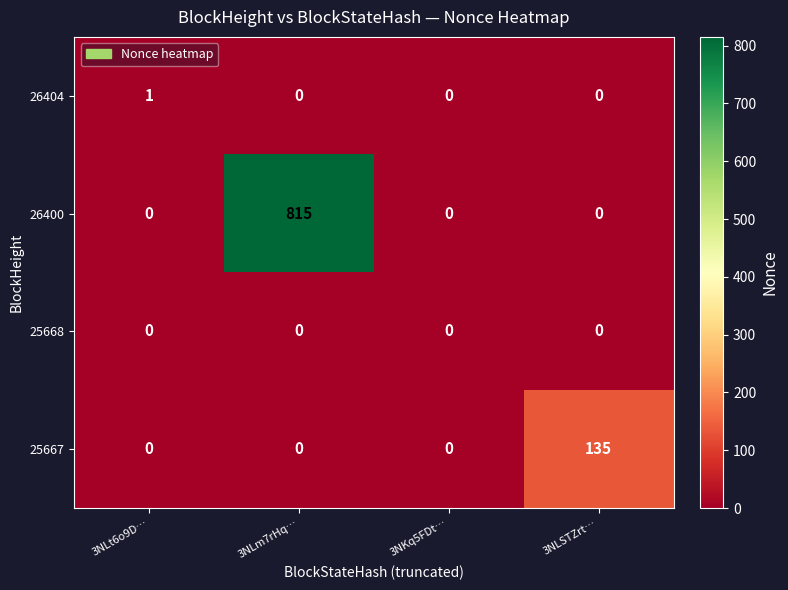

At which category does the chart reach its peak across all series?

3NLm7rHq…